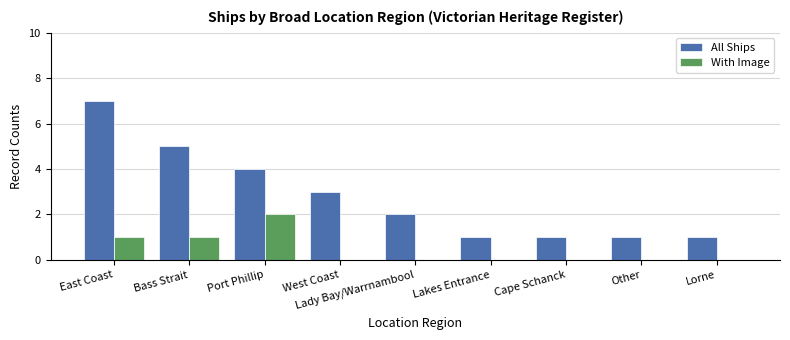

The value of All Ships at East Coast is 9. True or false?

False